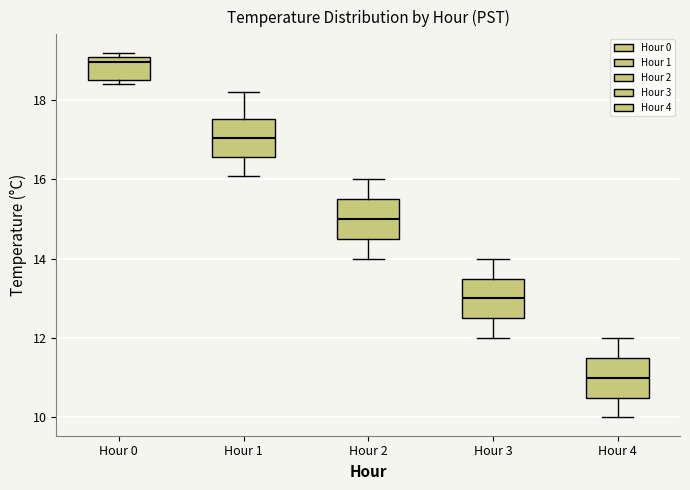

Which box's median line is the lowest?

Hour 4